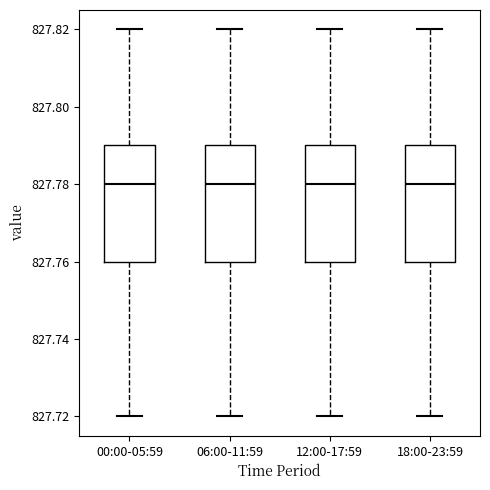

Where does the upper whisker of the box for 18:00-23:59 end on the y-axis? The values are not printed on the chart, so give them approximately, as read against the axis.

827.82